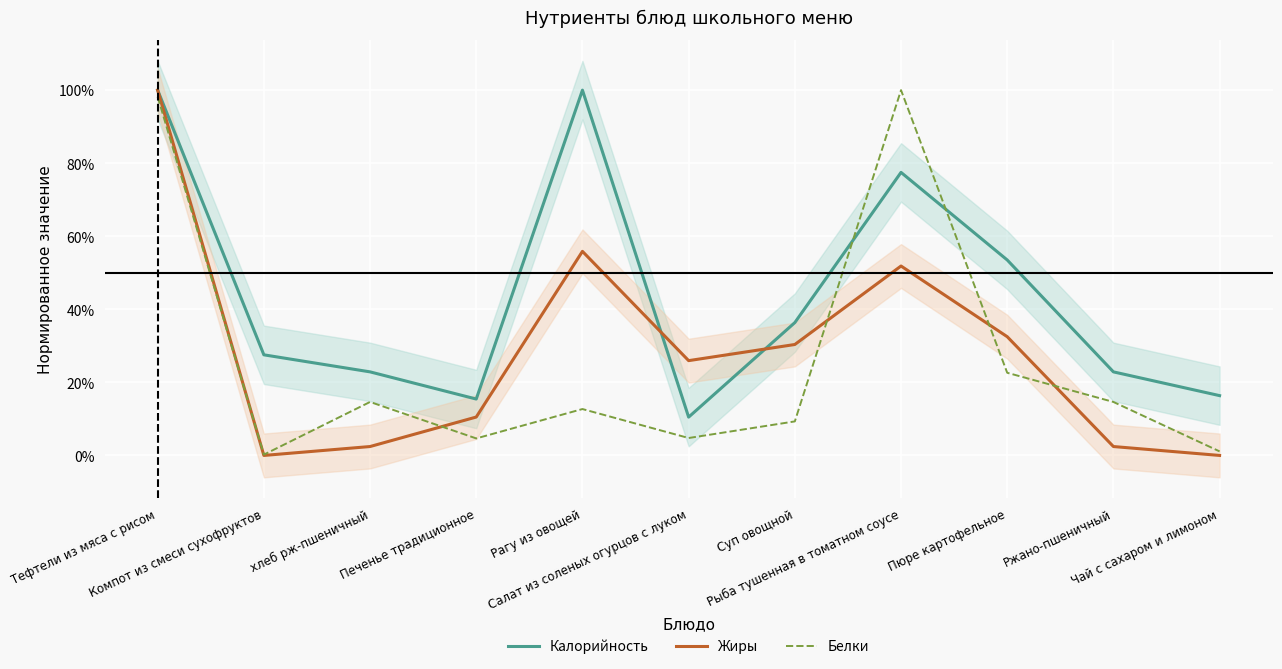

Where do Жиры and Калорийность first cross each other?

Рагу из овощей and Салат из соленых огурцов с луком